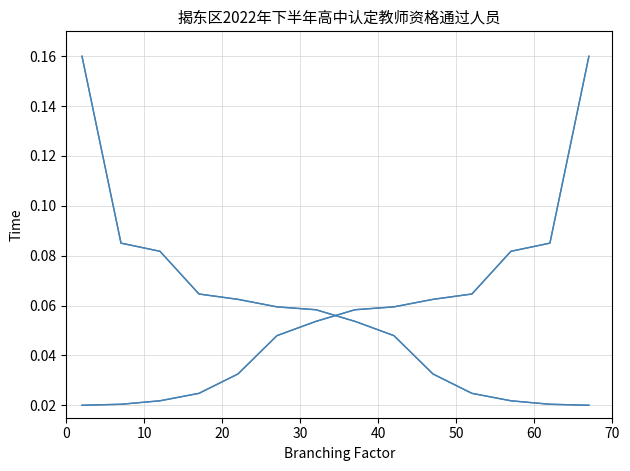

Does the chart have visible grid lines?

Yes